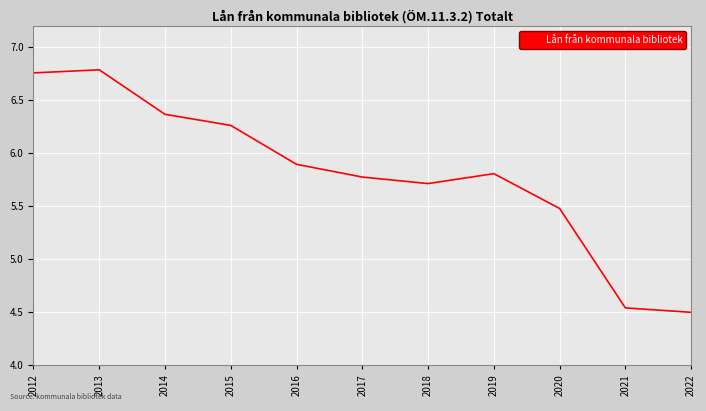

What is the difference between the values at 2013 and 2021?

2.2